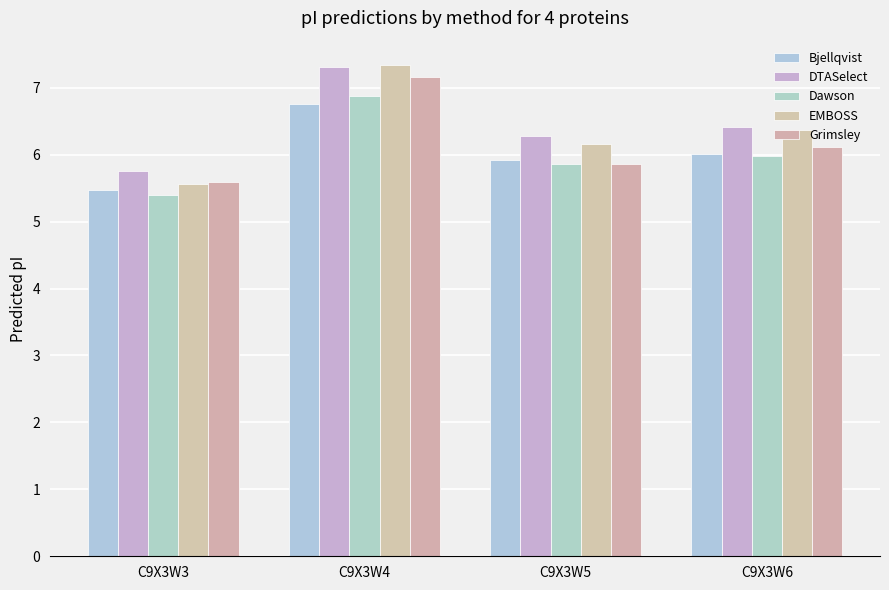

Which category has the highest value in the Dawson series?

C9X3W4